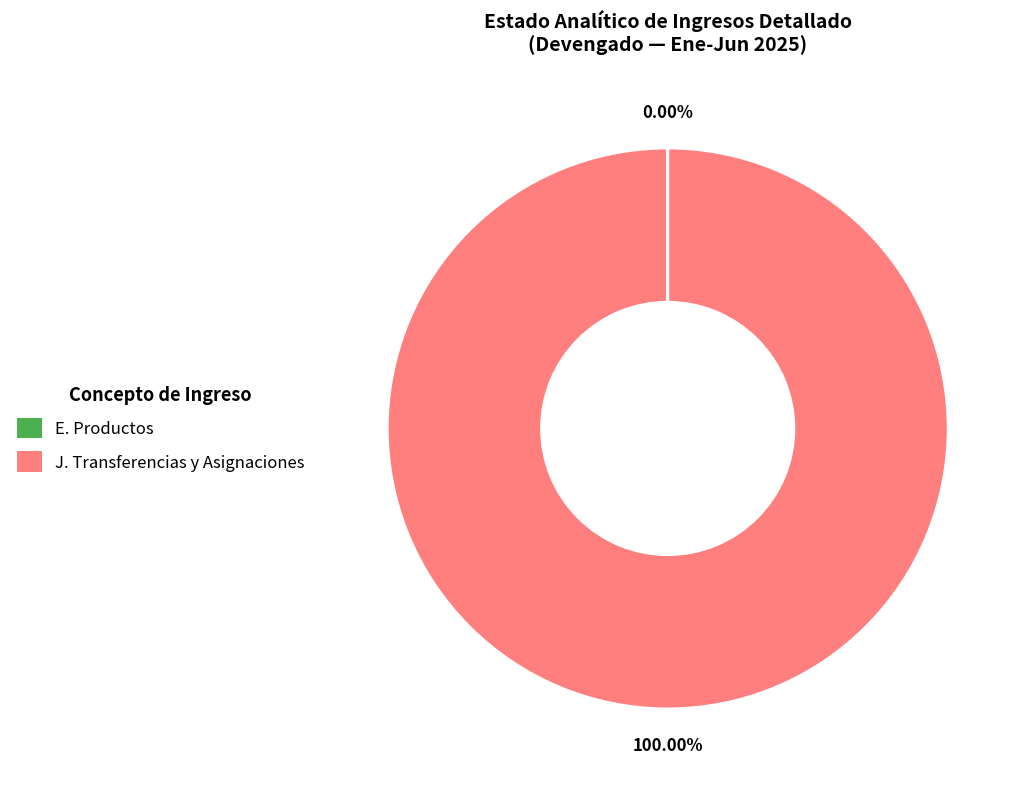

Which slice is the largest?

J. Transferencias y Asignaciones